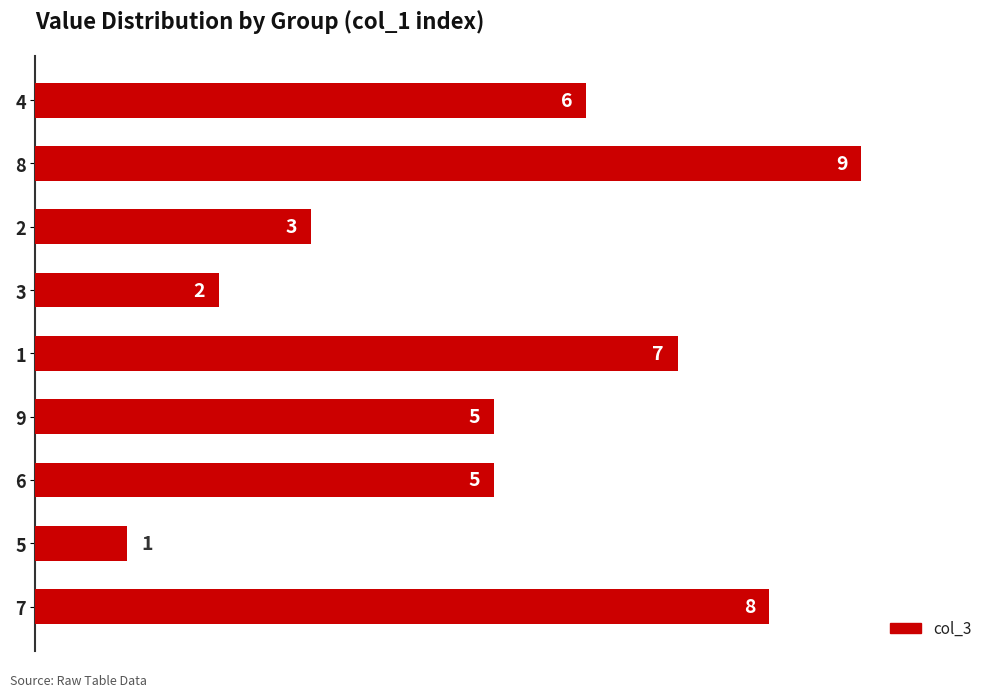

Are the bars grouped side by side (vs. stacked)?

No